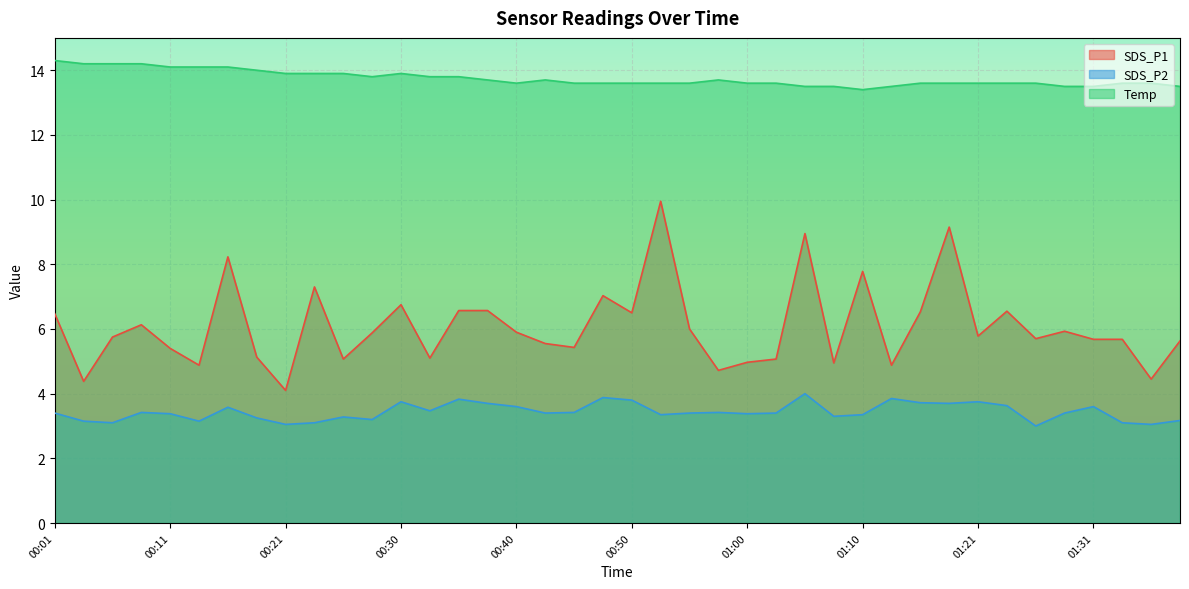

True or false: SDS_P1 and Temp intersect in this chart.

False